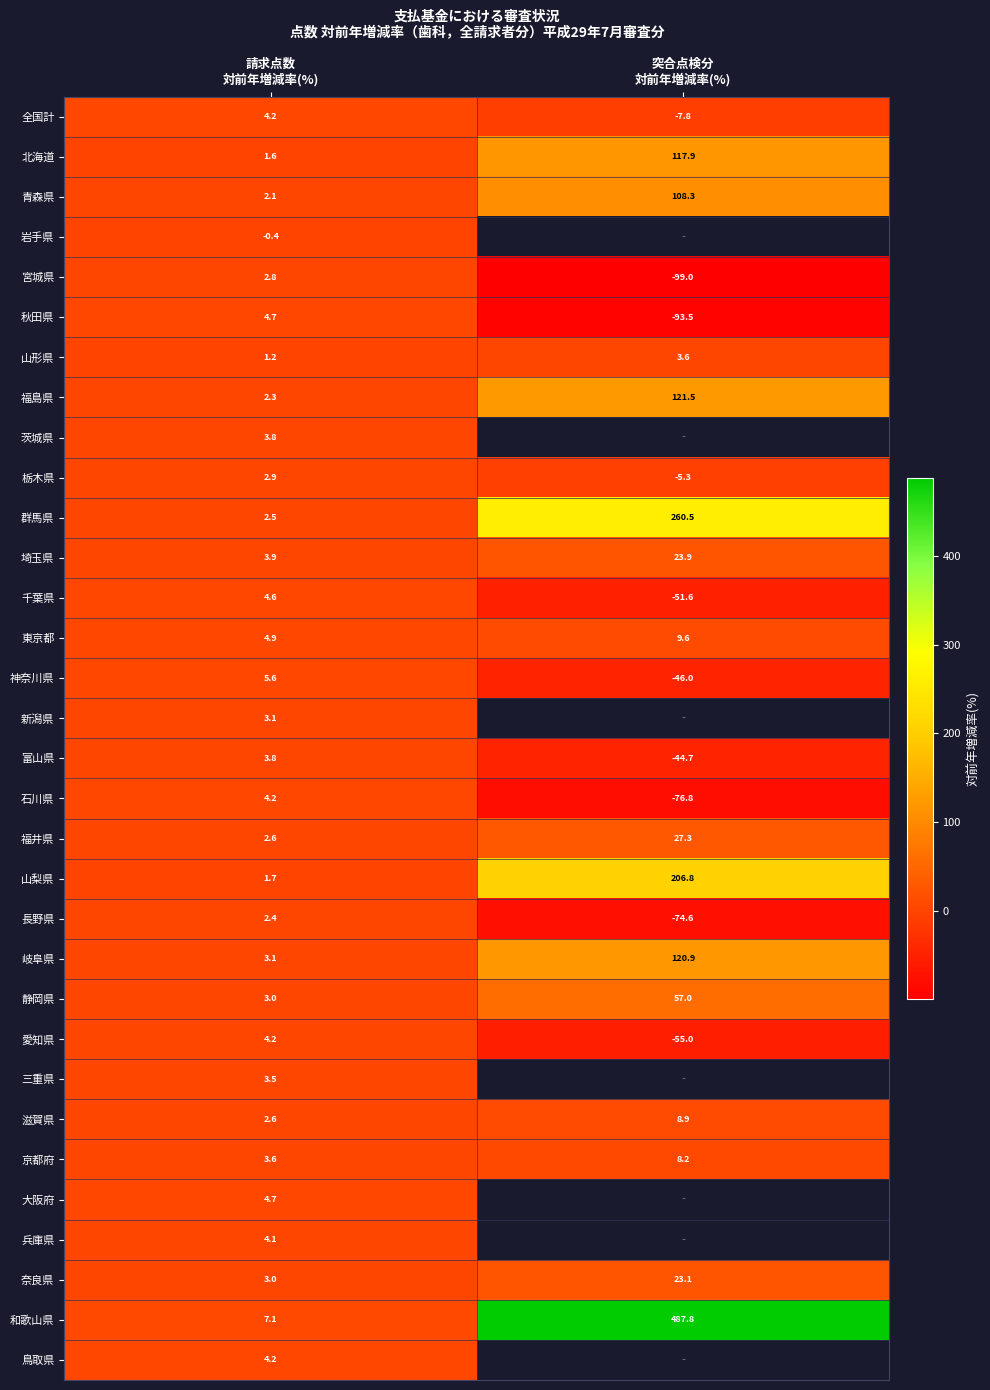

Where is 石川県 nearest to the value -36?

請求点数 対前年増減率(%)